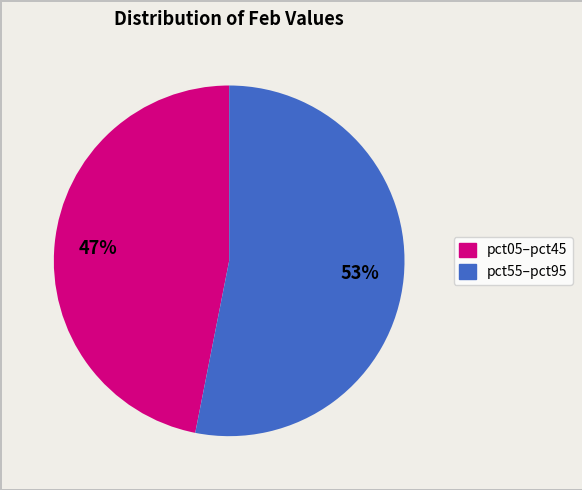

To the nearest percent, what is the difference between the largest and smallest slice percentages?

6%